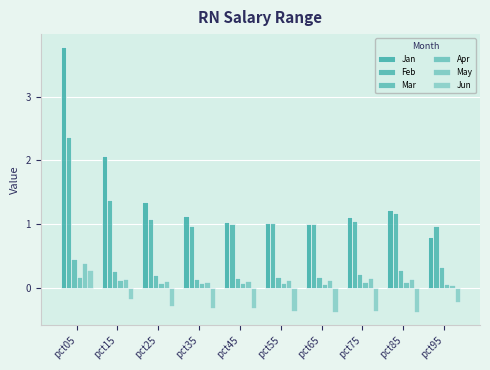

Reading right to left, transcribe all the data shown in this chart.

Jan: 0.8	1.2	1.1	1.0	1.0	1.0	1.1	1.3	2.1	3.8
Feb: 1.0	1.2	1.0	1.0	1.0	1.0	1.0	1.1	1.4	2.4
Mar: 0.3	0.3	0.2	0.2	0.2	0.1	0.1	0.2	0.3	0.5
Apr: 0.1	0.1	0.1	0.1	0.1	0.1	0.1	0.1	0.1	0.2
May: 0.0	0.1	0.2	0.1	0.1	0.1	0.1	0.1	0.1	0.4
Jun: -0.2	-0.4	-0.4	-0.4	-0.4	-0.3	-0.3	-0.3	-0.2	0.3